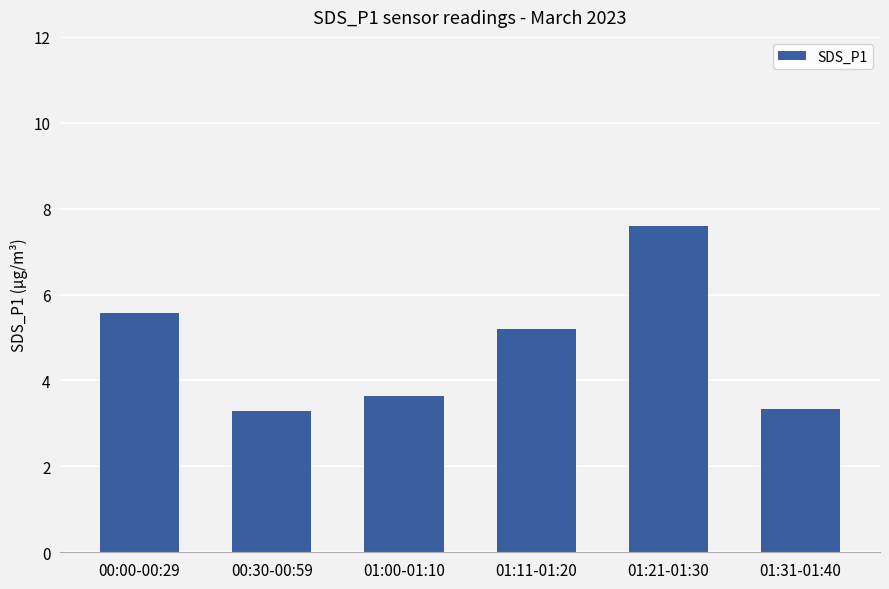

What is the ratio of the value at 01:21-01:30 to the value at 00:30-00:59?

2.3